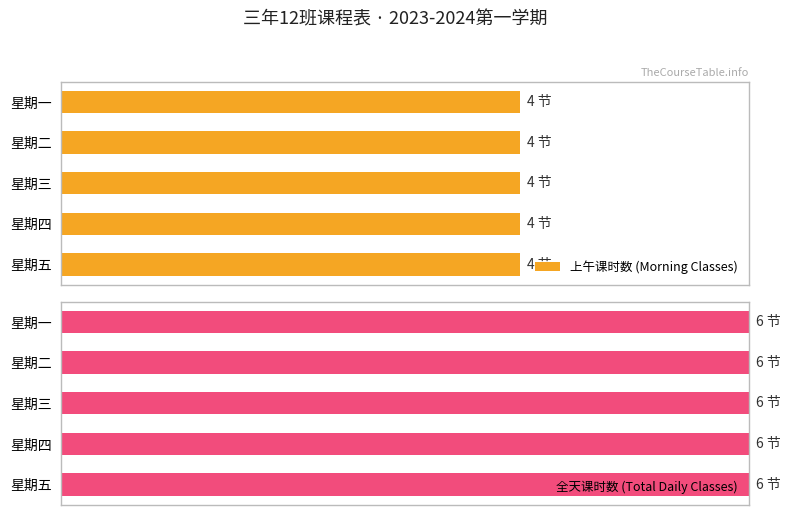

At which label is Maximum utilization closest to 4?

星期一